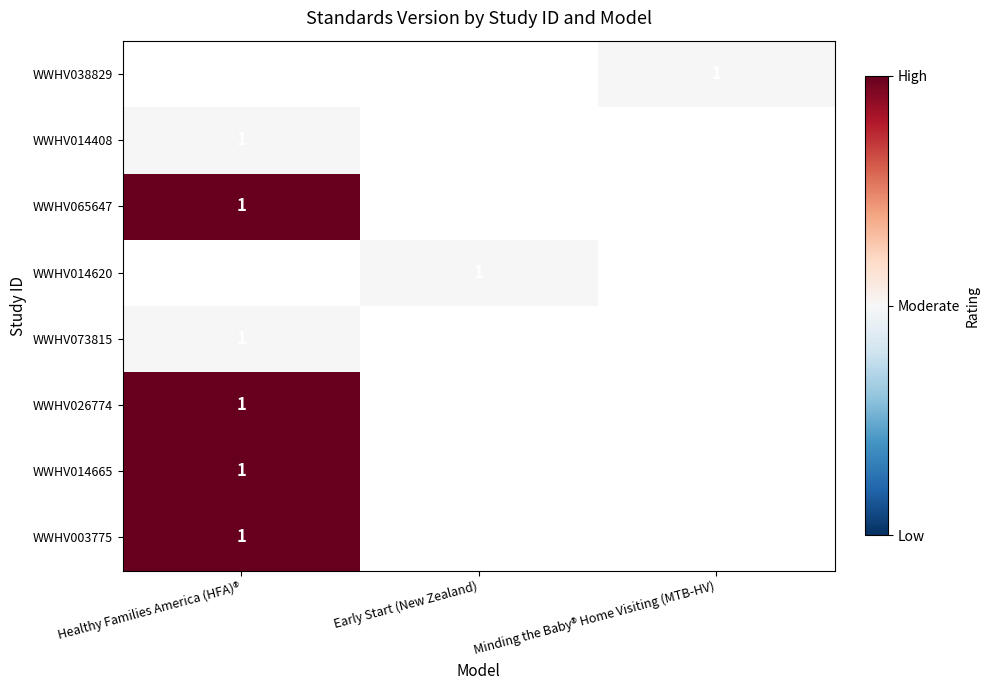

What is the minimum value shown in the chart?

1.0